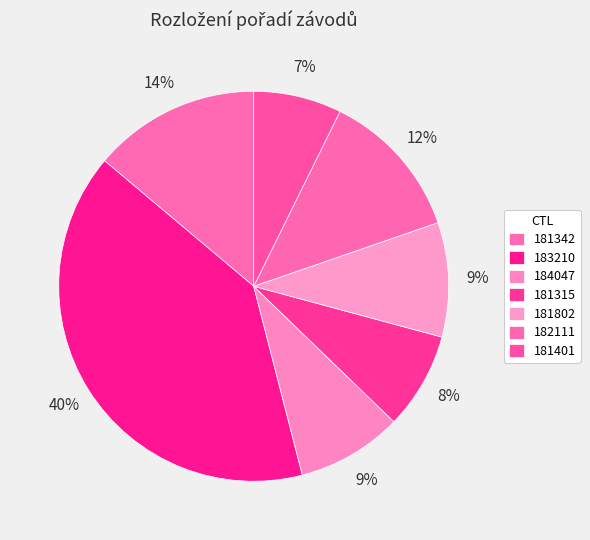

What is the change in value from 181342 to 181315?

-8